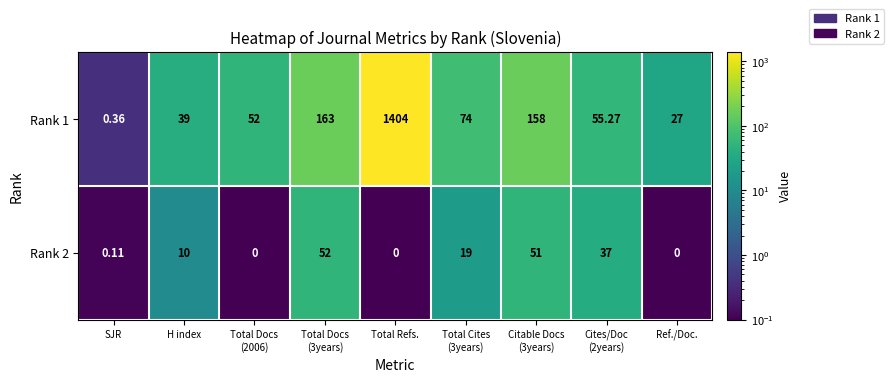

At which label does Rank 1 reach its peak?

Total Refs.